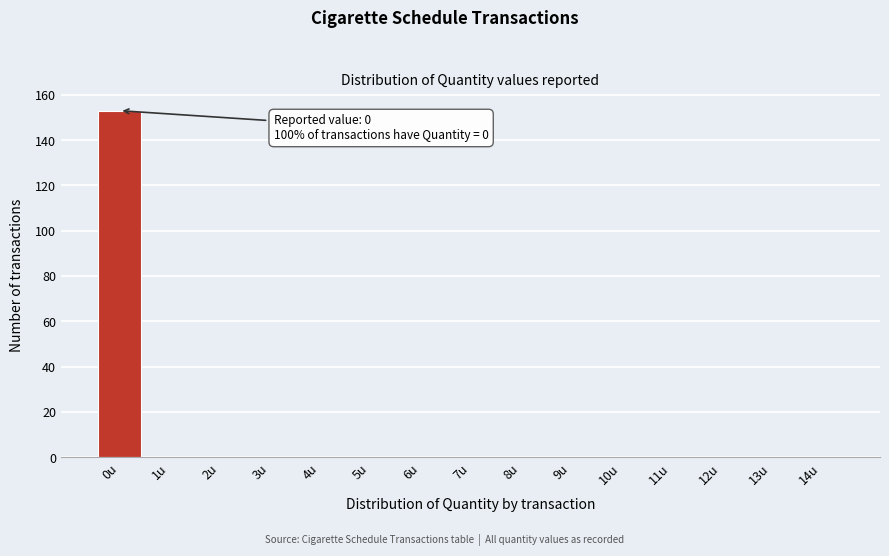

Reading left to right, what are all the values shown in this chart?

0u=153	1u=0	2u=0	3u=0	4u=0	5u=0	6u=0	7u=0	8u=0	9u=0	10u=0	11u=0	12u=0	13u=0	14u=0